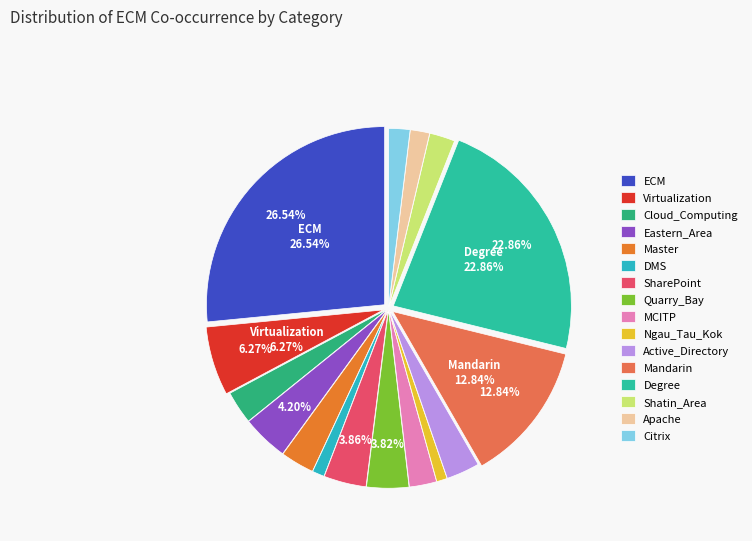

What percentage is NOT represented by Master?

96.9%